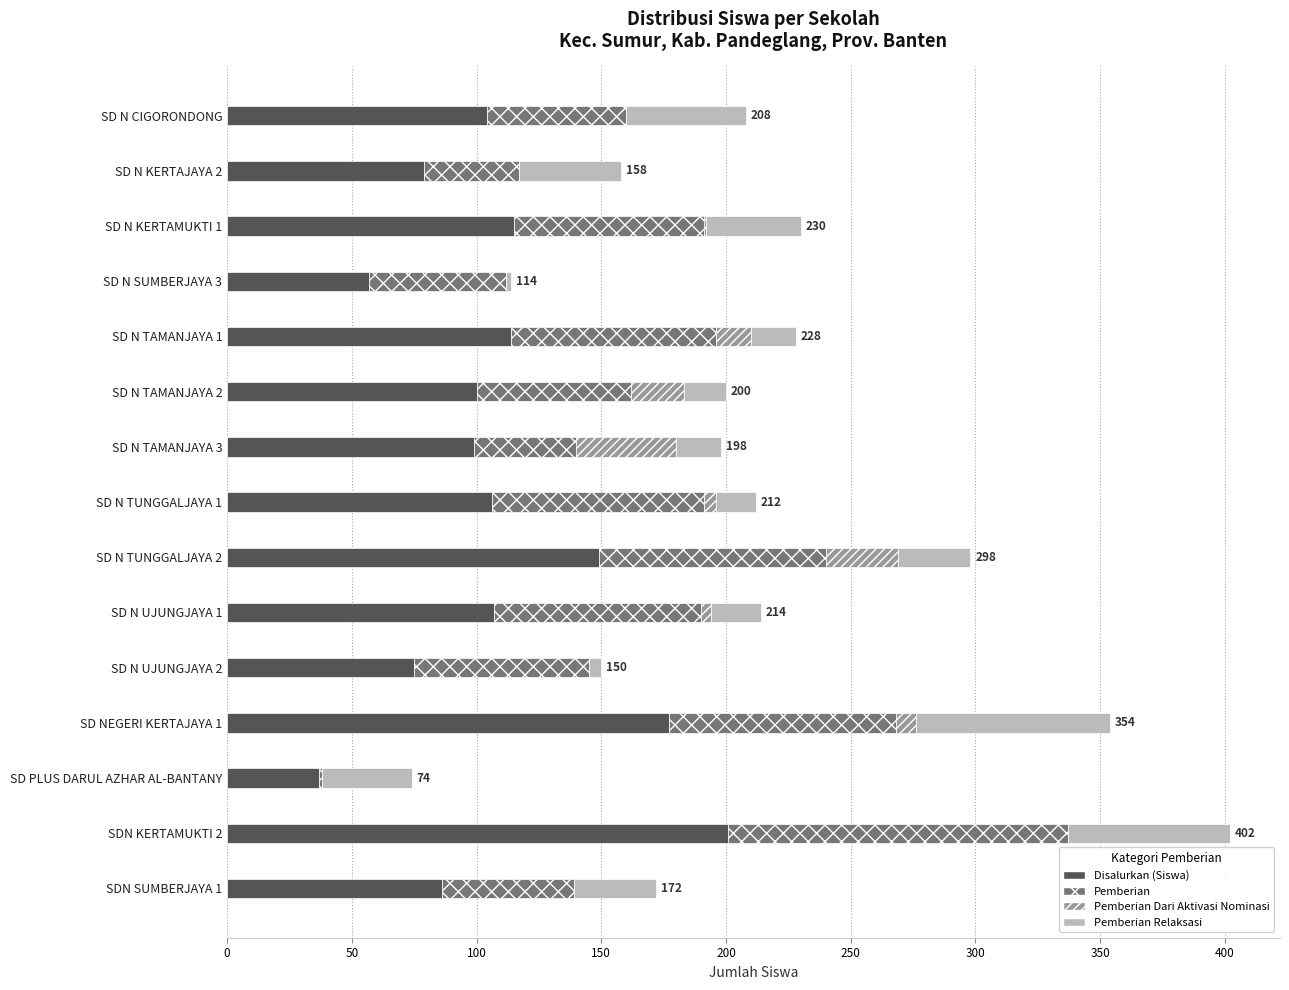

At which label does Disalurkan (Siswa) reach its peak?

SDN KERTAMUKTI 2